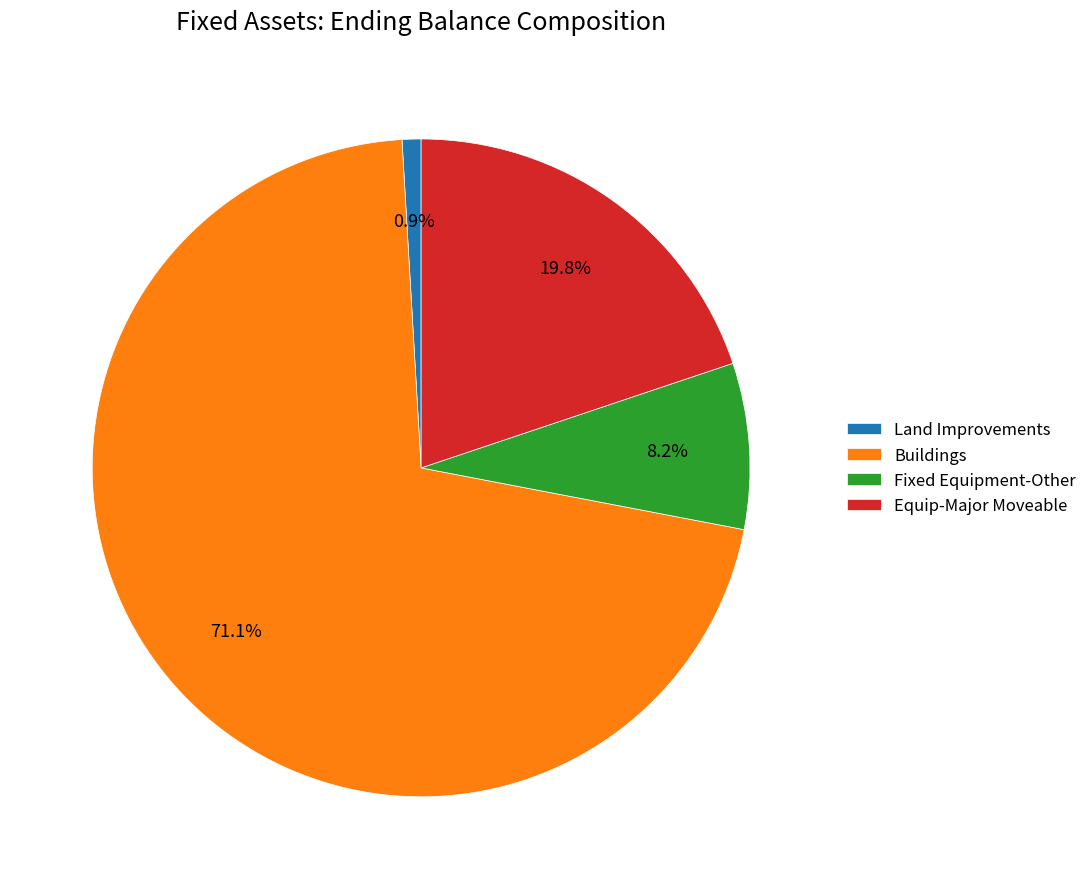

Rank the categories by value from lowest to highest.

Land Improvements, Fixed Equipment-Other, Equip-Major Moveable, Buildings